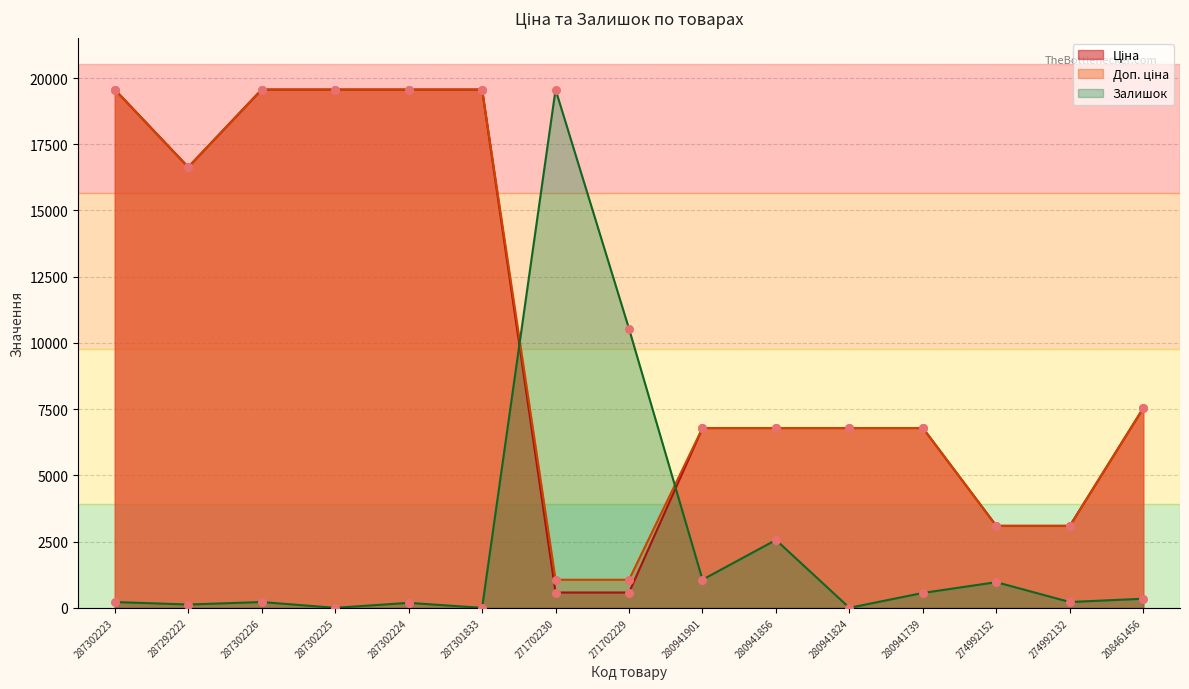

Which series has the widest spread of Y values?

Залишок